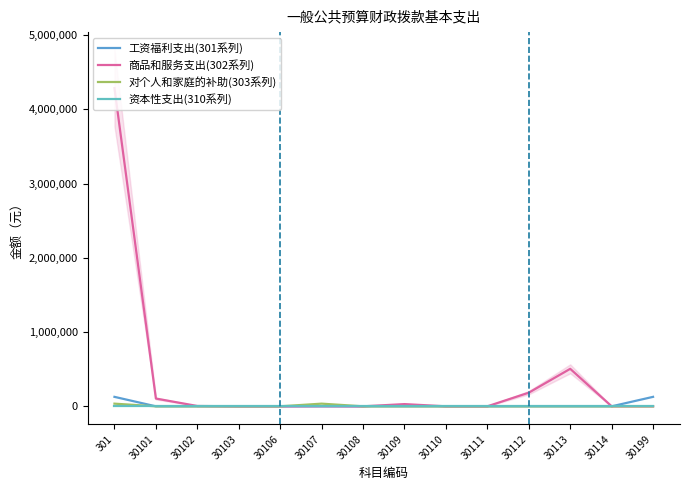

What is the greatest value displayed?

4284636.5